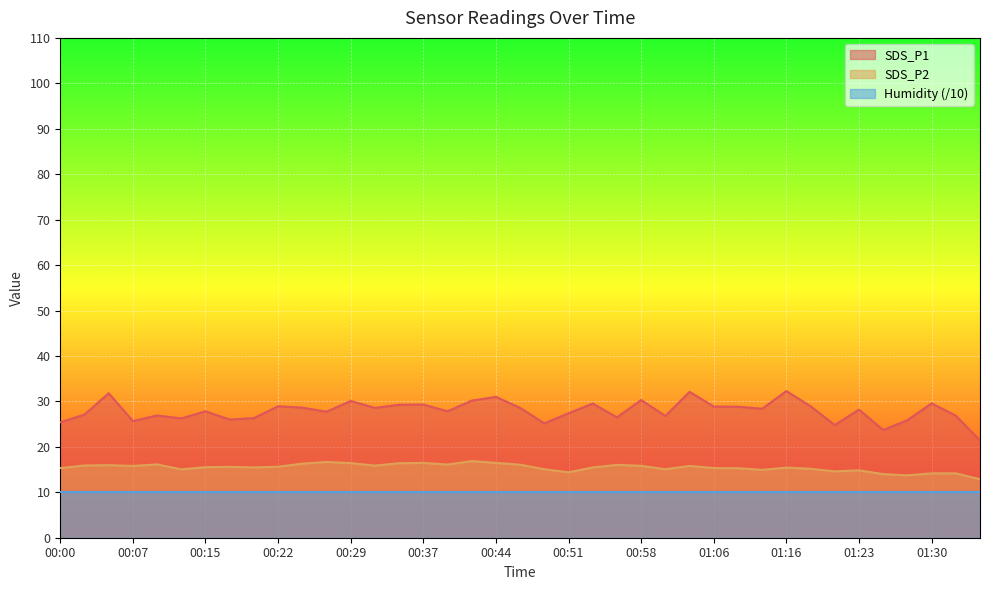

Rank the series by their average value, from highest to lowest.

SDS_P1, SDS_P2, Humidity (/10)